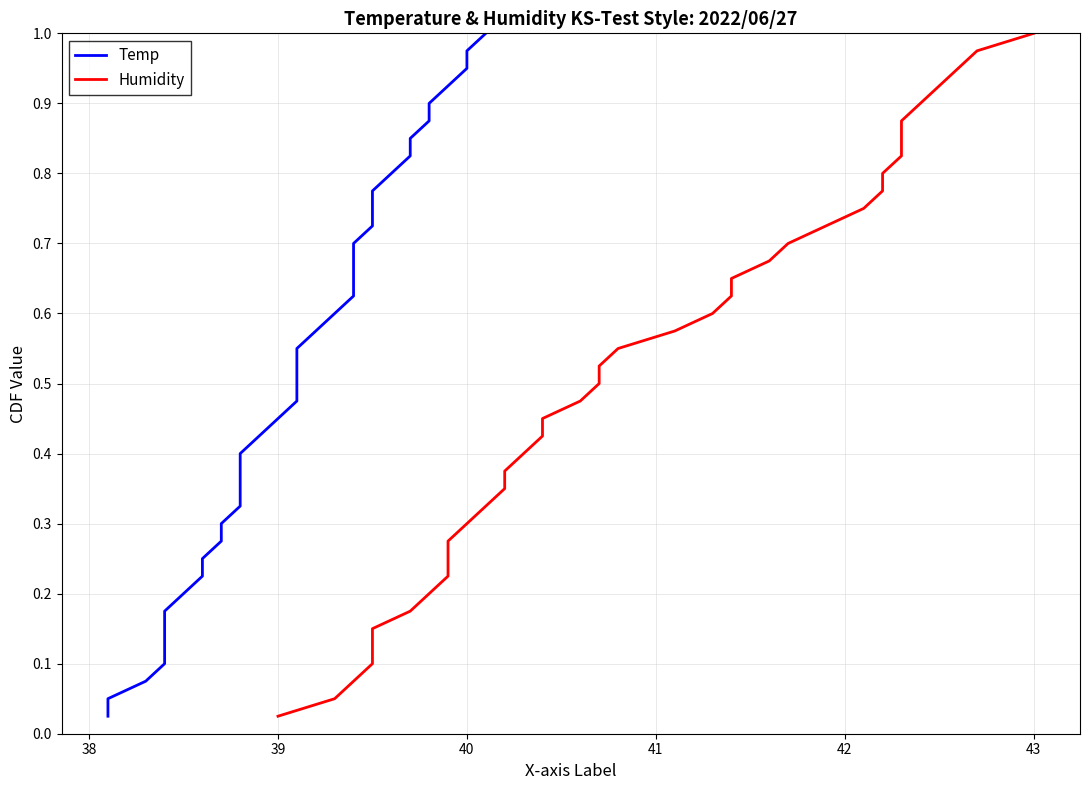

List the series in order of their peak value, lowest first.

Temp, Humidity